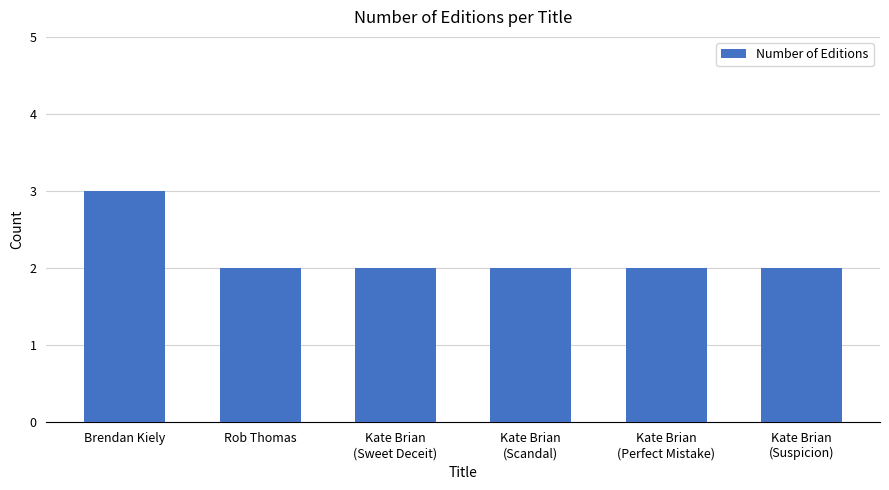

What is the label of the 2nd bar from the right?

Kate Brian
(Perfect Mistake)